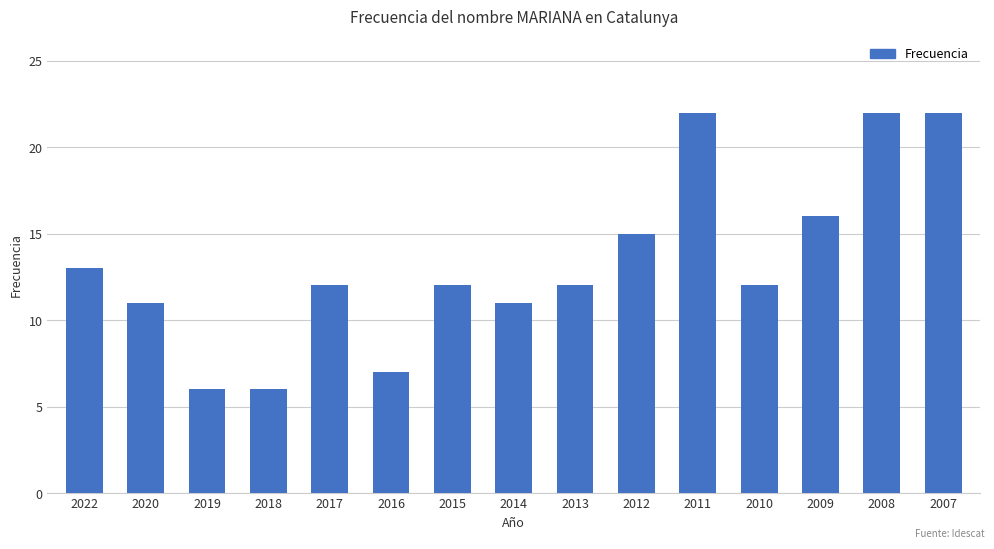

What is the sum of all values?

199